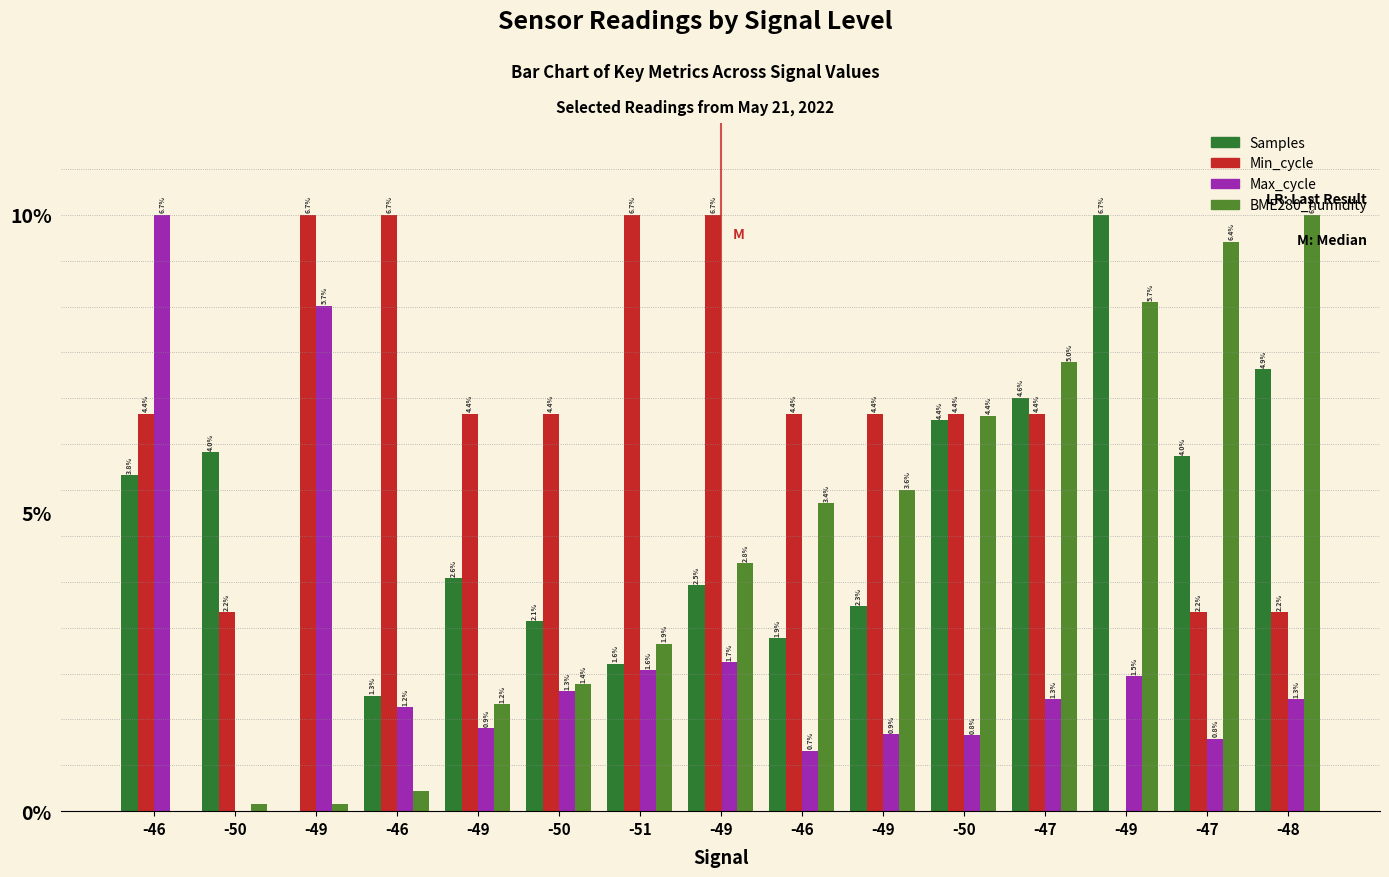

What are all the series names shown in the legend?

Samples, Min_cycle, Max_cycle, BME280_humidity